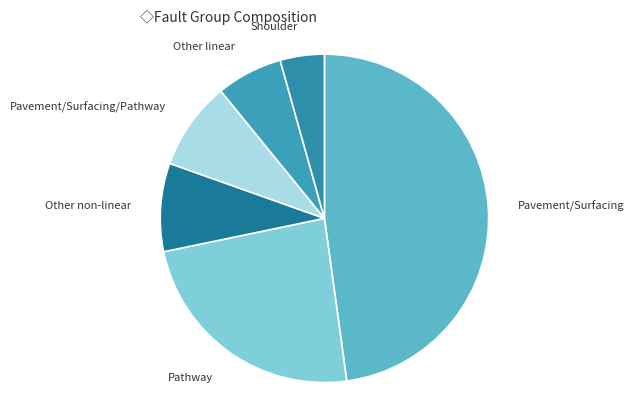

What is the smallest slice in the pie chart?

Shoulder